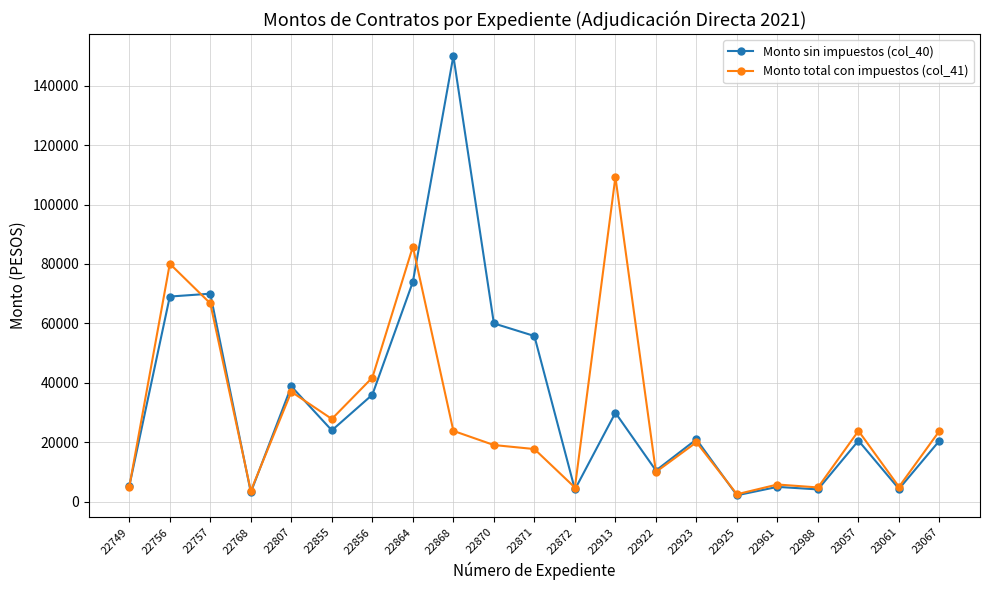

At how many categories does at least one series exceed 60735?

5